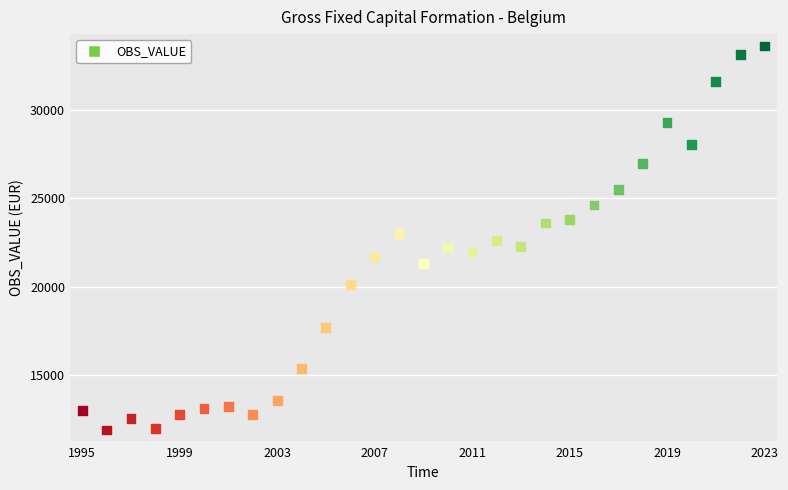

What is the range of Y values (max minus min)?

21729.0